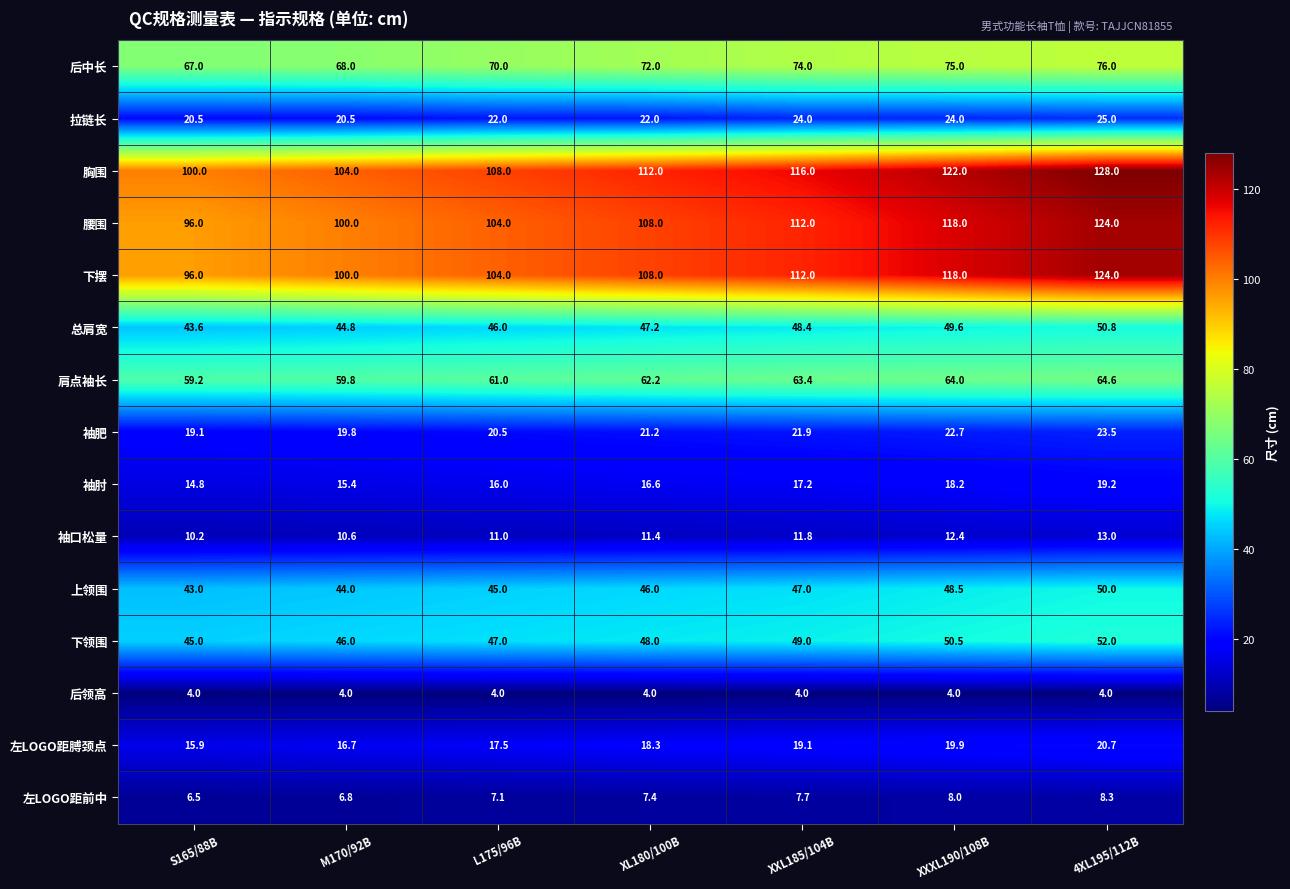

Read the 下领围 value at XXXL190/108B.

50.5